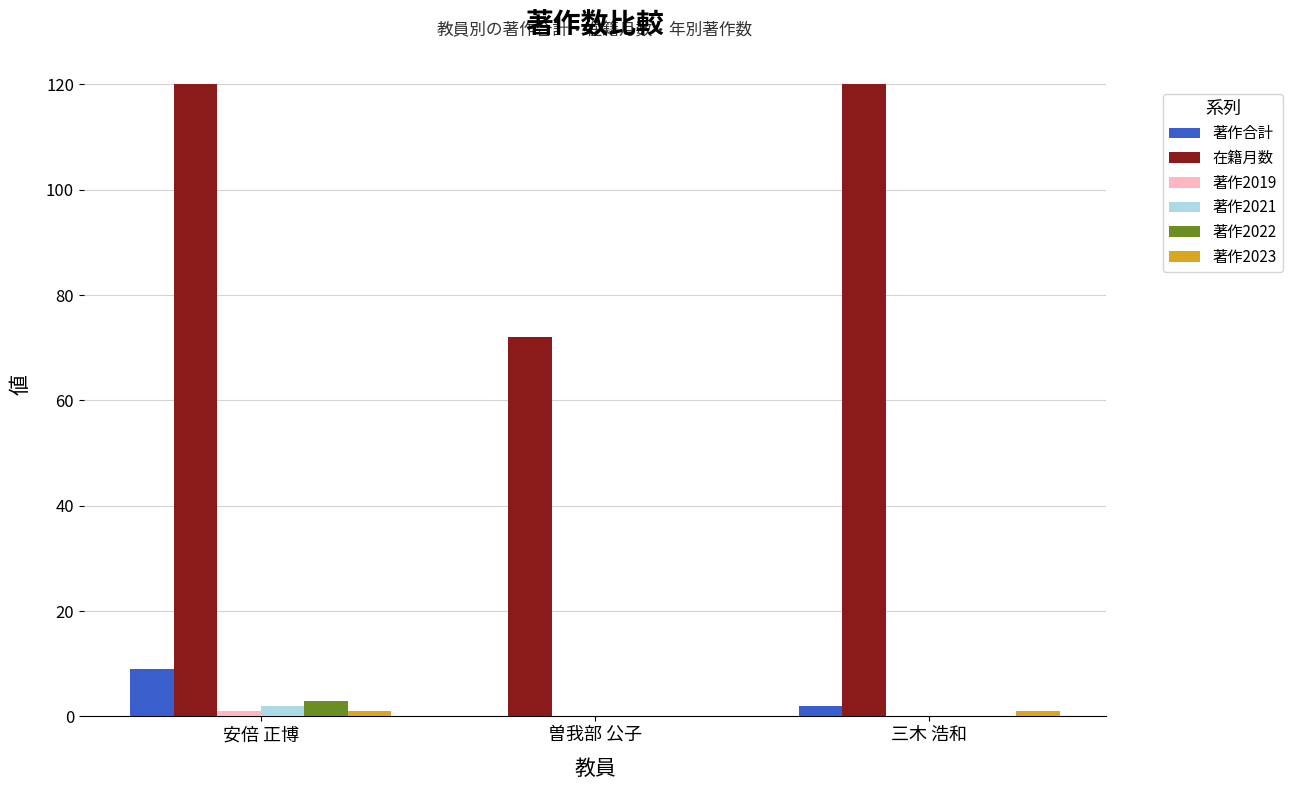

What is the maximum value shown in the chart?

120